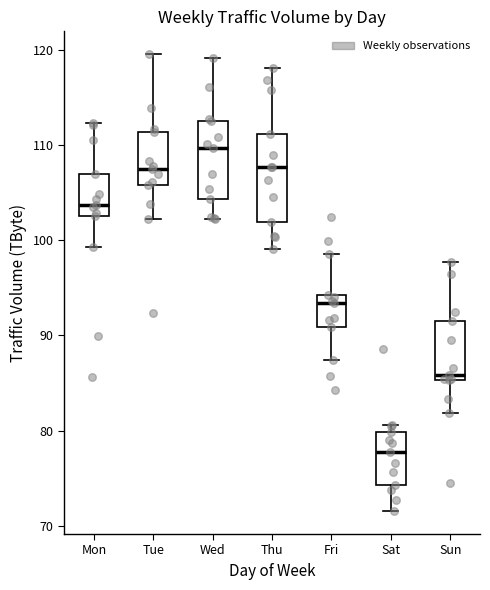

Reading left to right, read every box against the y-axis: the position of its median line, the range the box covers, and the ends of its whiskers. The values are not printed on the chart, so give them approximately, as read against the axis.

Mon: median 104, box 102 to 107, whiskers 99 to 112
Tue: median 107, box 106 to 111, whiskers 102 to 120
Wed: median 110, box 104 to 113, whiskers 102 to 119
Thu: median 108, box 102 to 111, whiskers 99 to 118
Fri: median 93, box 91 to 94, whiskers 87 to 99
Sat: median 78, box 74 to 80, whiskers 72 to 81
Sun: median 86, box 85 to 92, whiskers 82 to 98